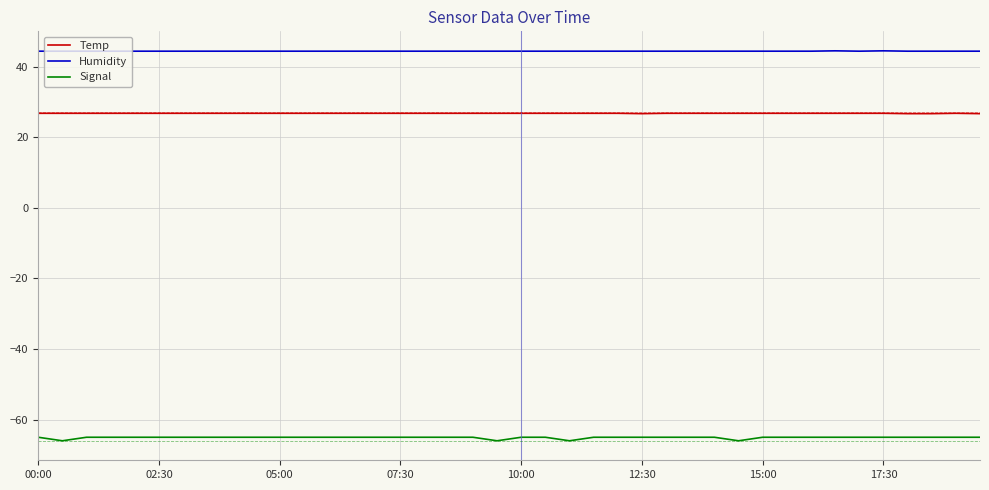

True or false: Temp and Humidity intersect in this chart.

False